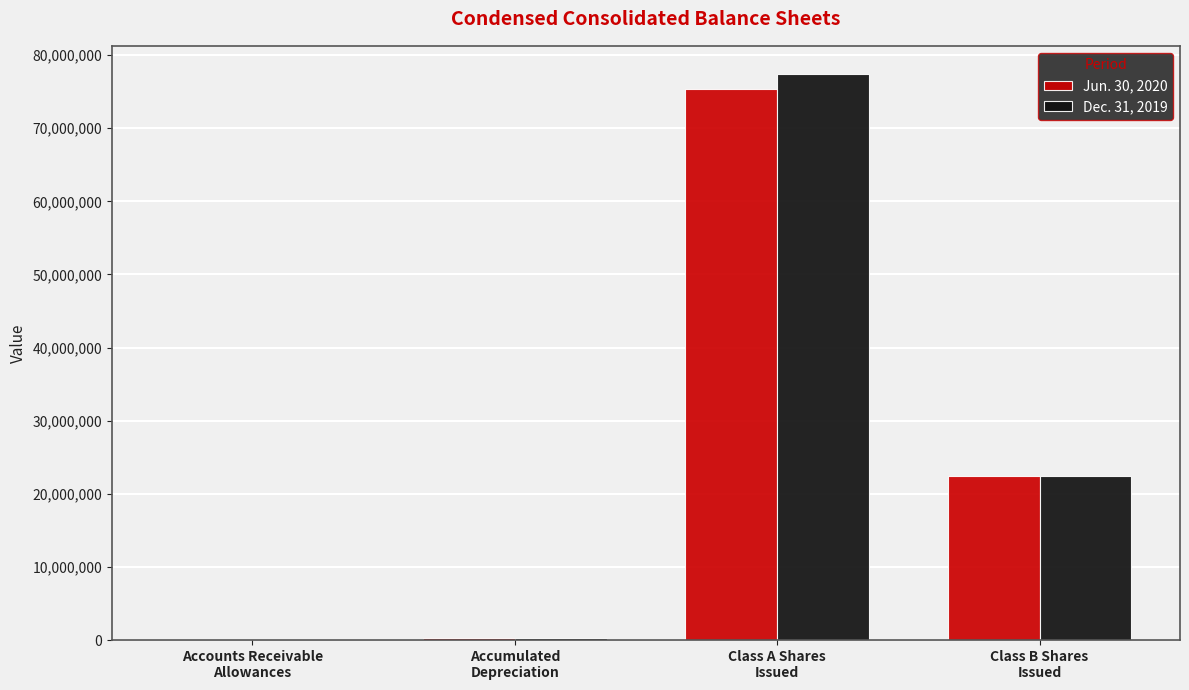

How many series are shown in this chart?

2